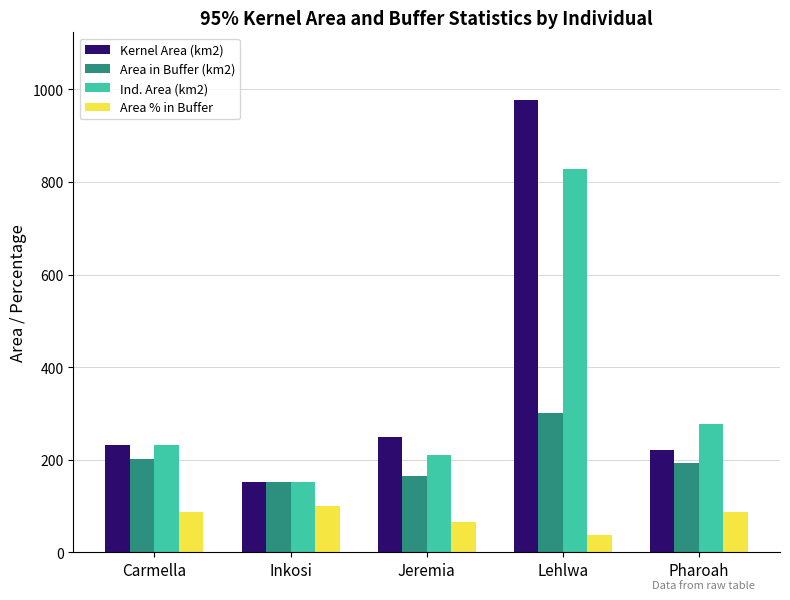

What is the label of the 5th bar from the left?

Pharoah